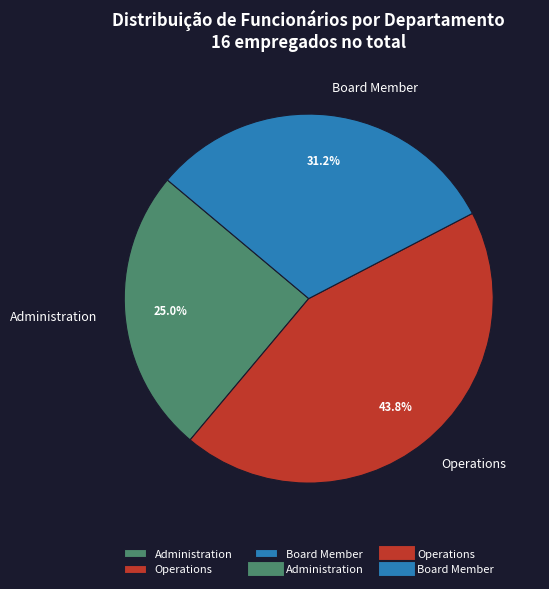

The Administration slice represents 15% of the pie. True or false?

False